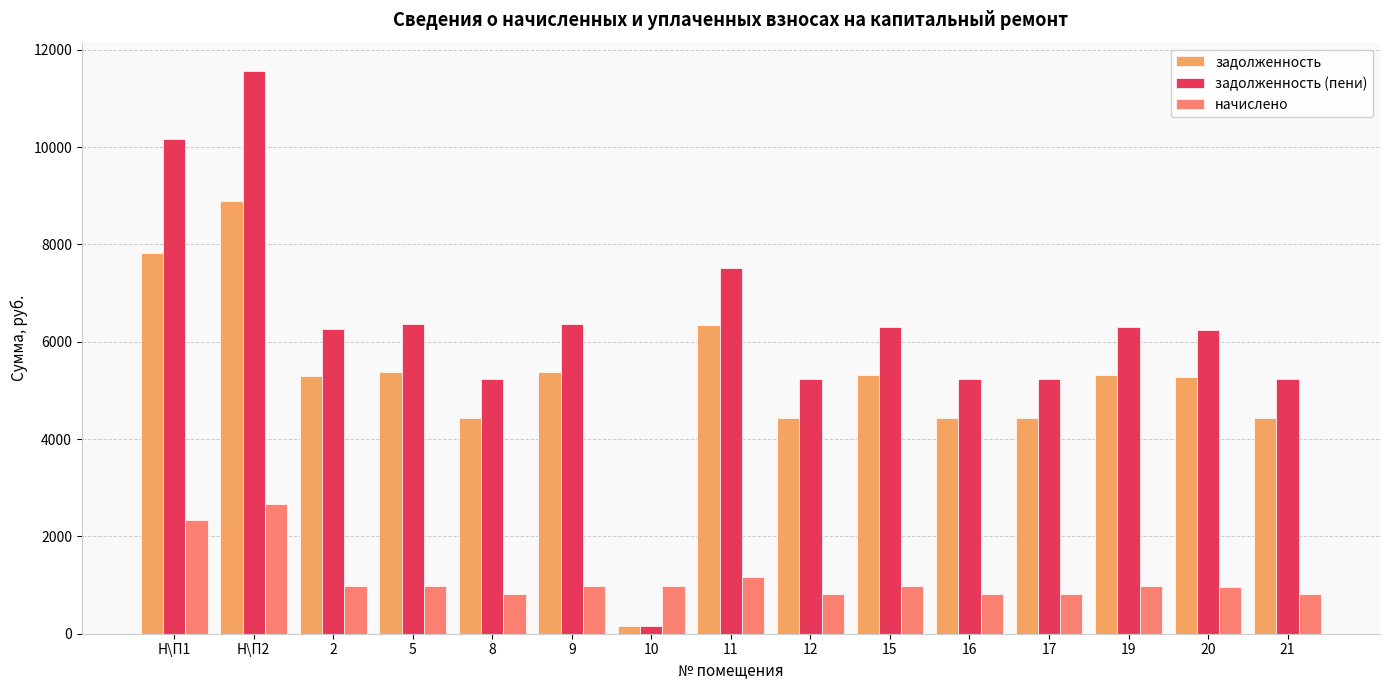

Between Н\П2 and 17, which series saw the biggest shift?

задолженность (пени)